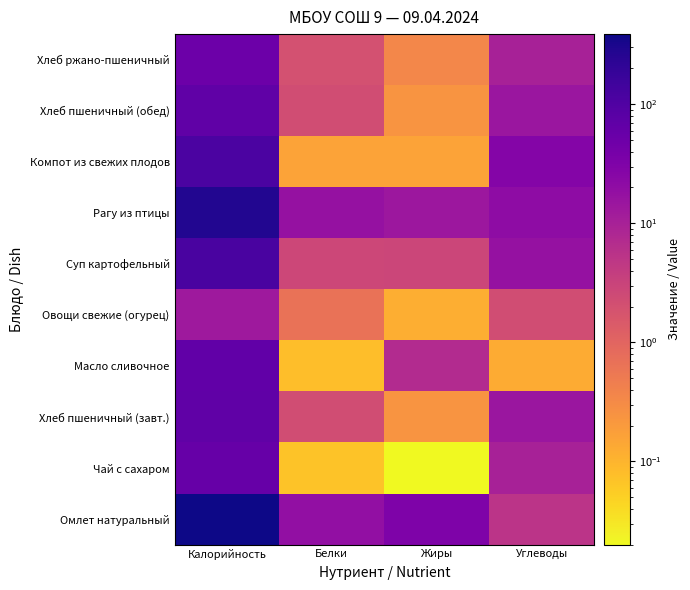

Between Калорийность and Белки, which is larger?

Калорийность